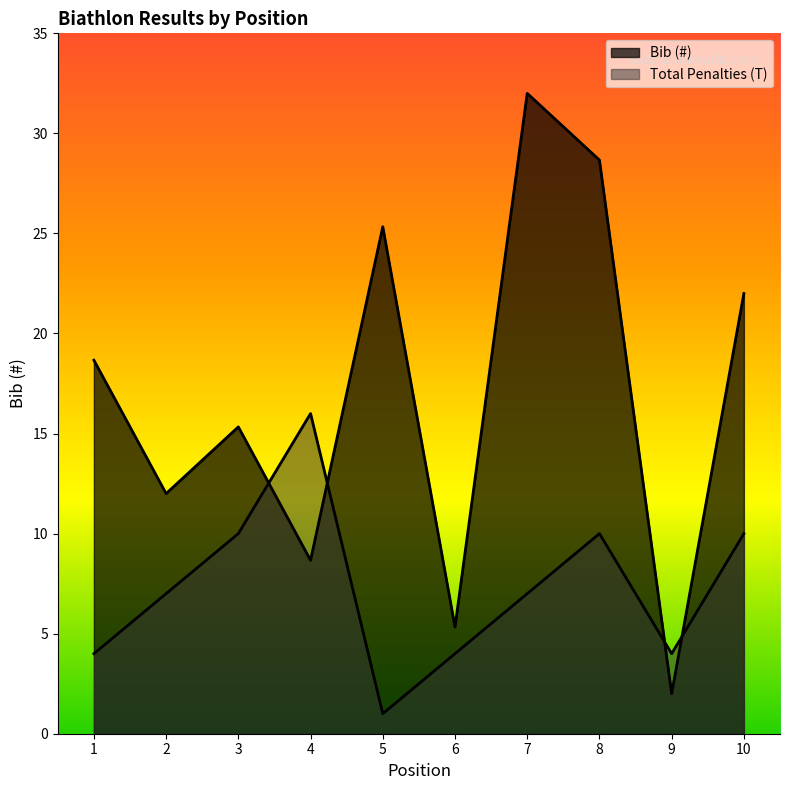

Is the value of Total Penalties (T) at 6 greater than the value of Bib (#) at 2?

No